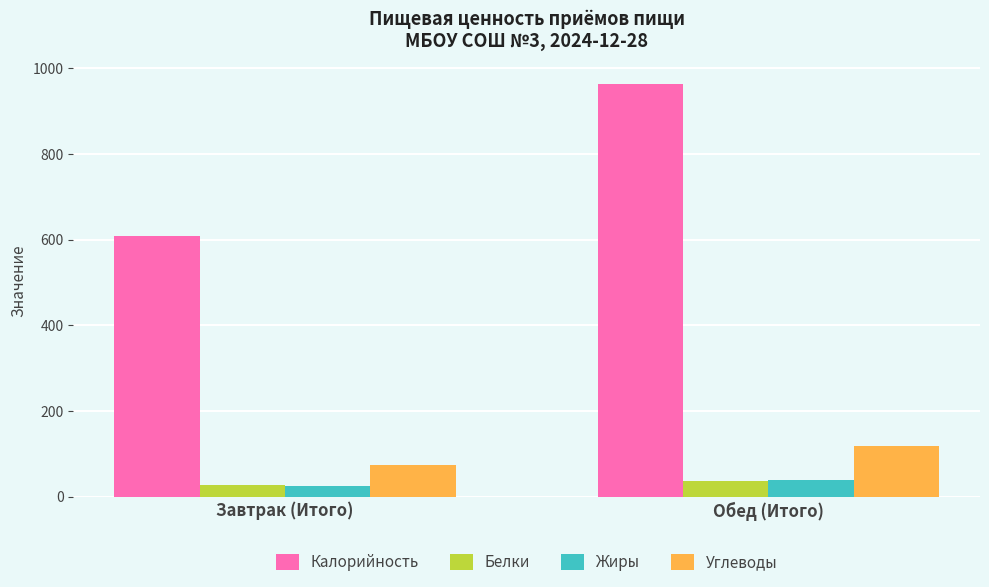

Where does the Калорийность series first go above 962?

Обед (Итого)